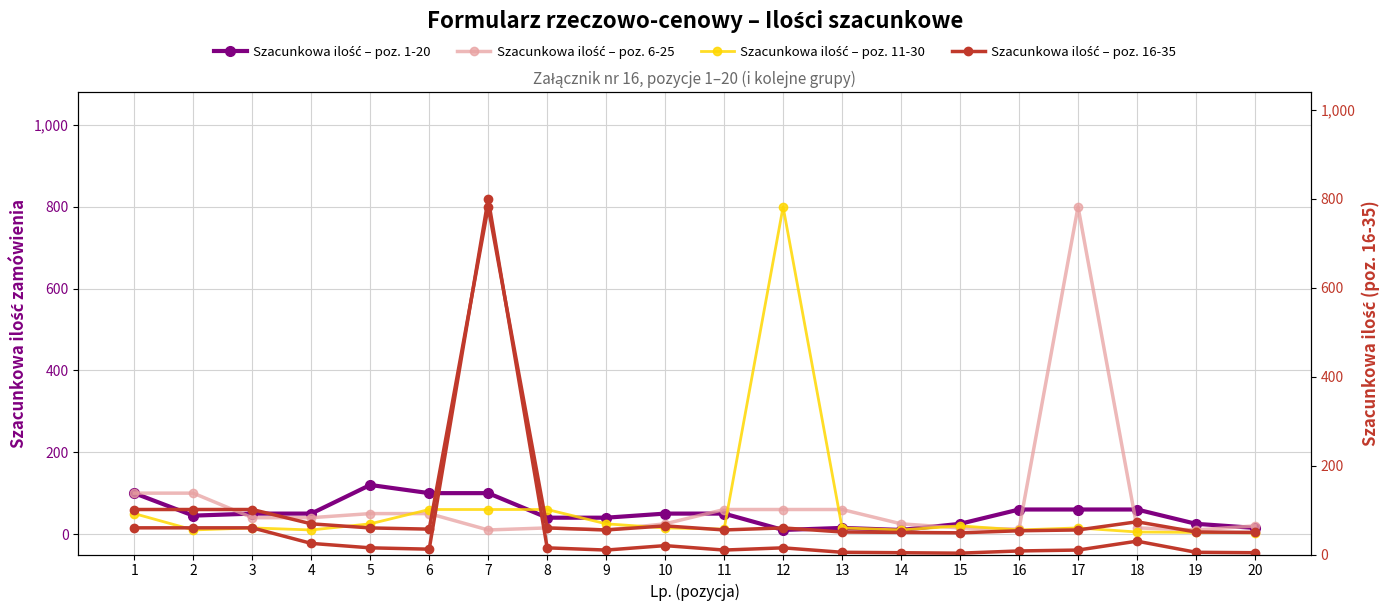

What is the highest value of the Szacunkowa ilość – poz. 6-25 series?

800